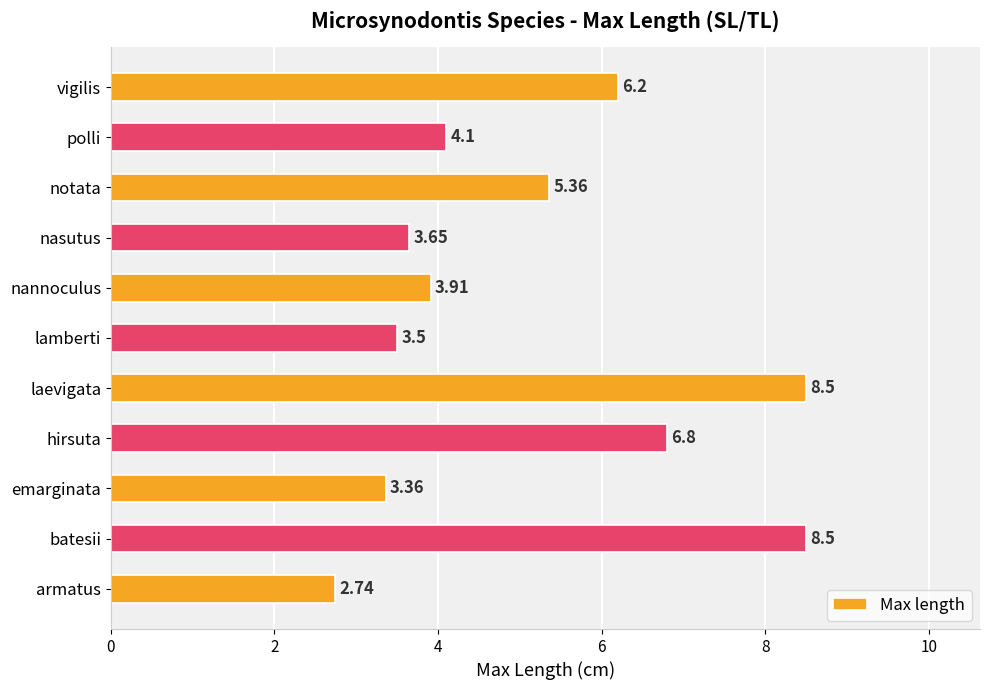

What is the sum of all values?

56.6